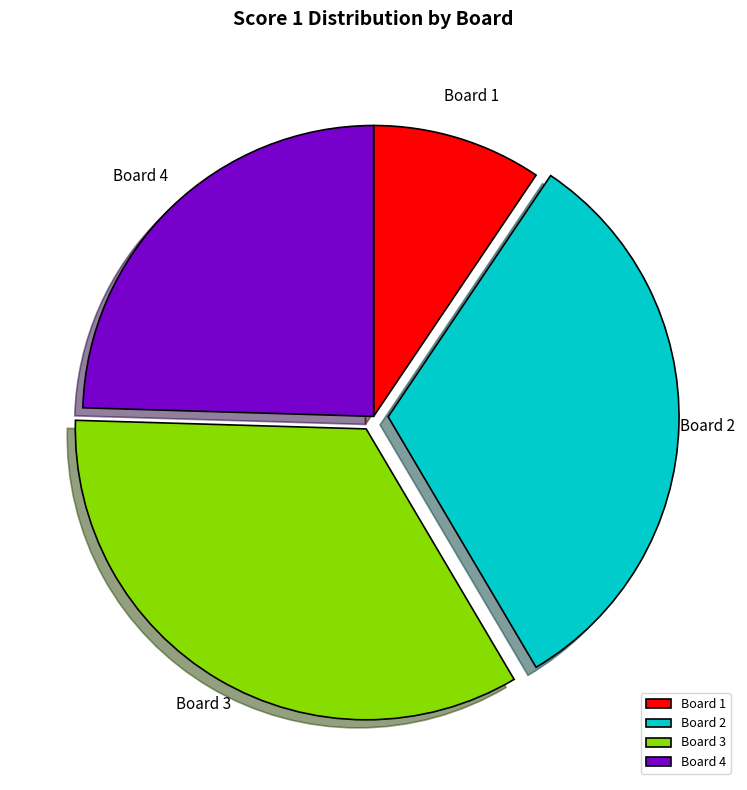

Does Board 1 account for over 50% of the chart?

No